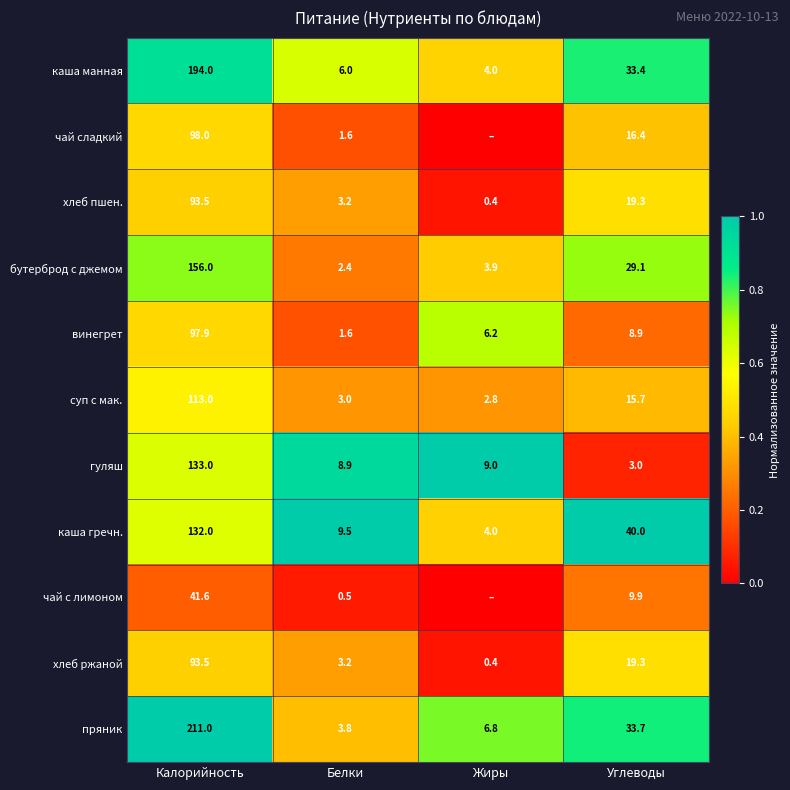

How many distinct data groups are displayed?

11